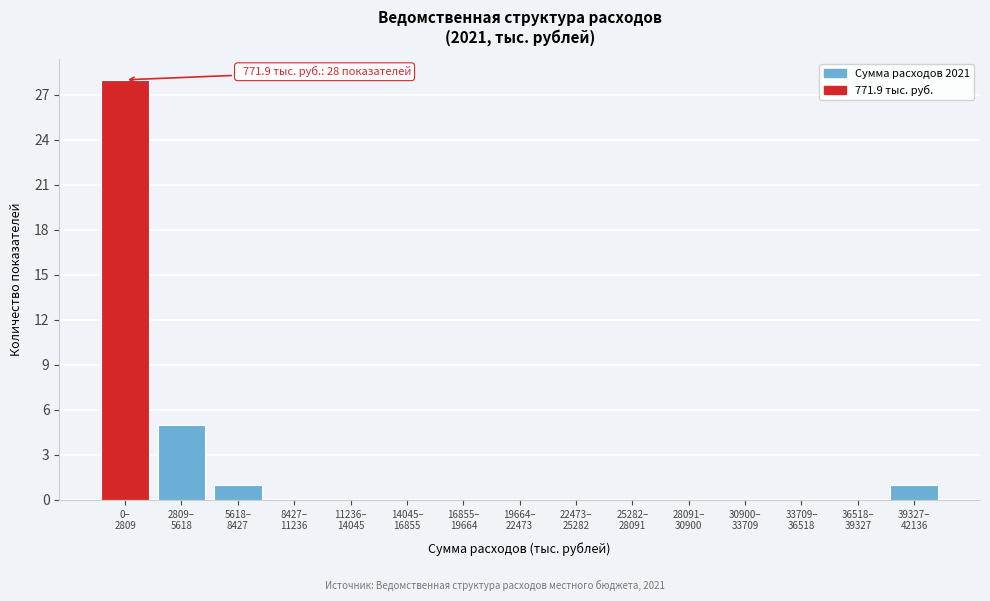

What is the greatest value displayed?

28